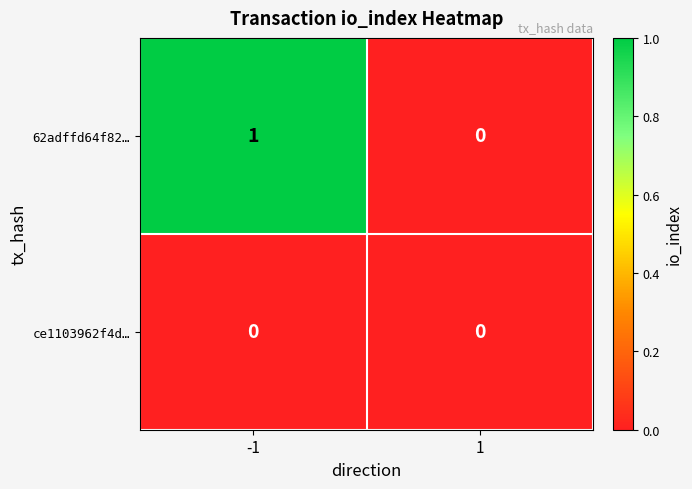

Is it true that 62adffd64f82… equals 1 at -1?

True